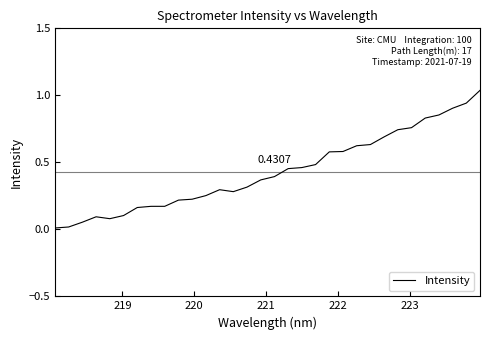

How many series are shown in this chart?

1